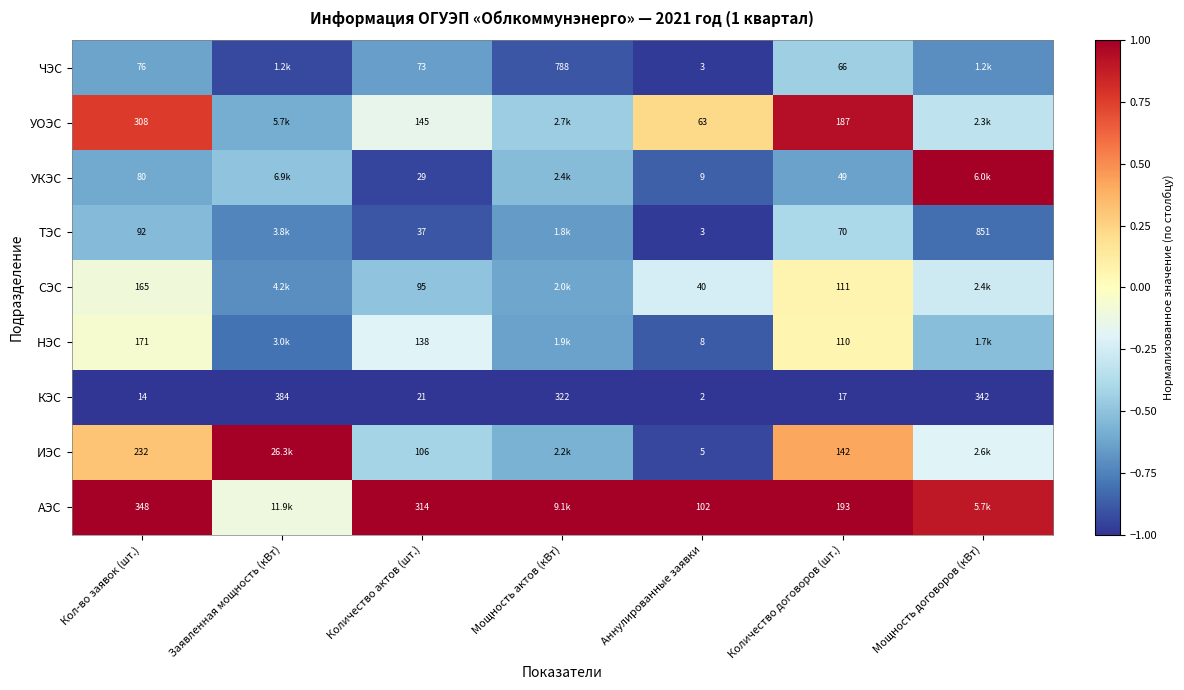

What is the difference between the highest and lowest values at Заявленная мощность (кВт)?

2.0